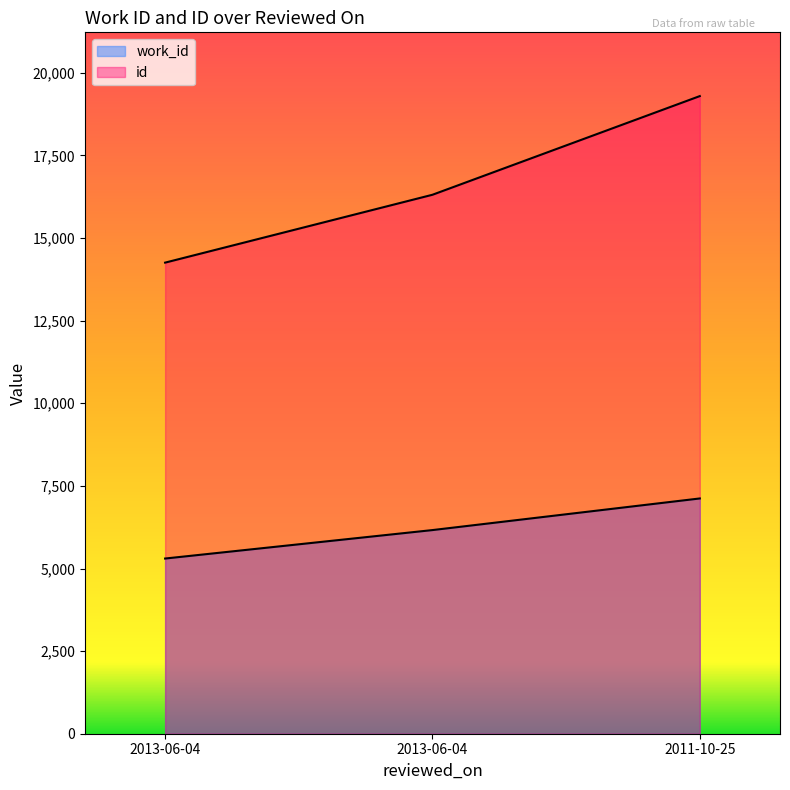

What is the maximum value shown in the chart?

19297